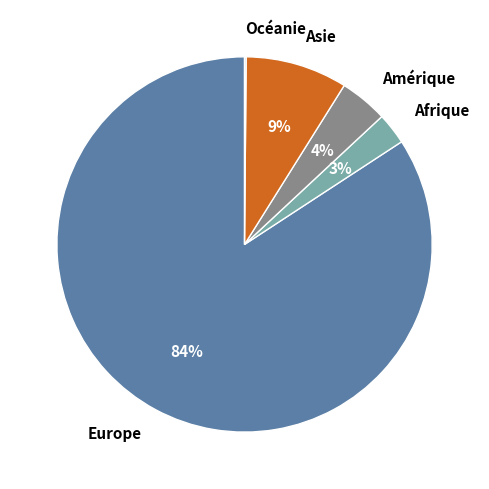

To the nearest percent, what portion does Europe represent?

84%